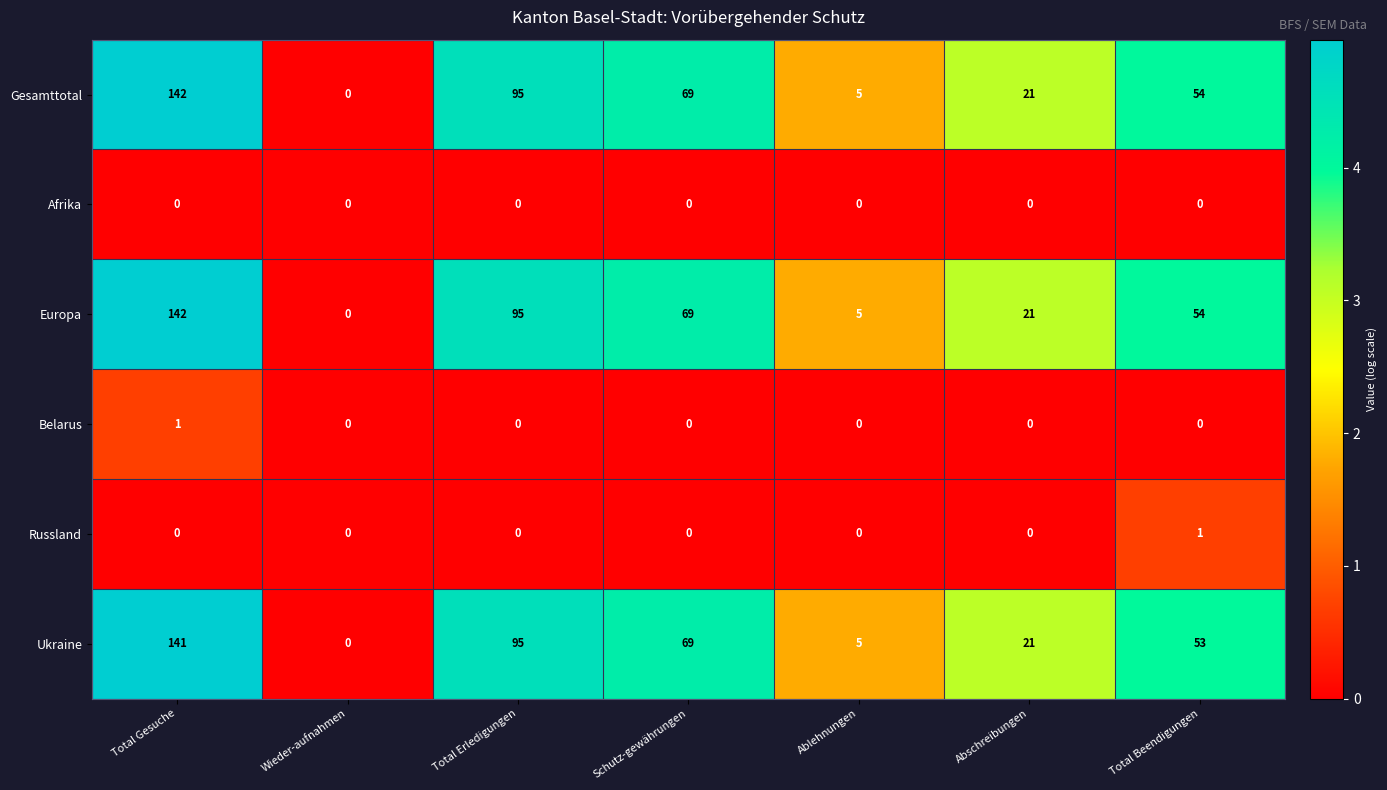

At which category is the sum across all series the highest?

Total Gesuche